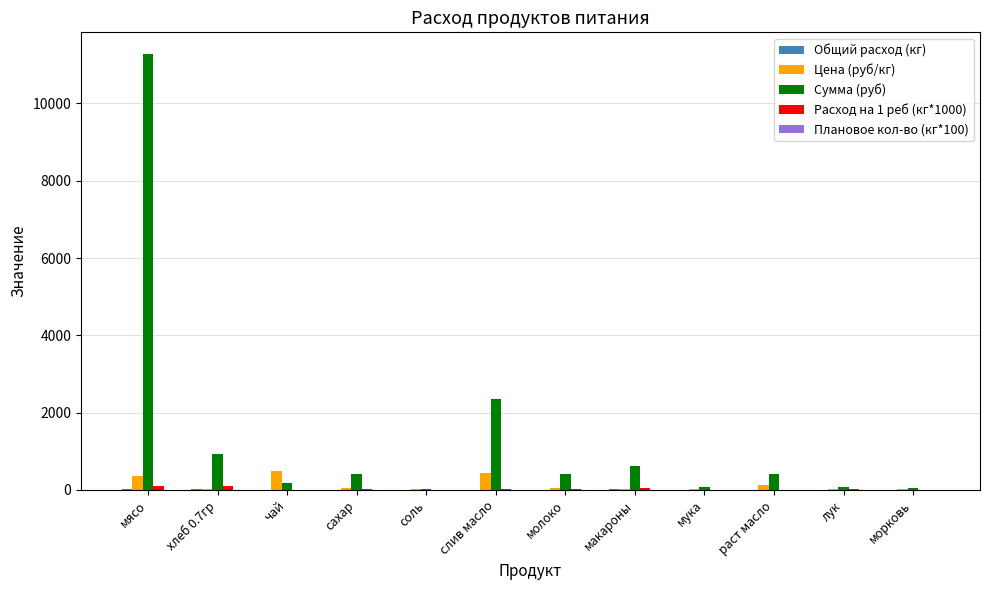

What is the maximum value shown in the chart?

11277.0